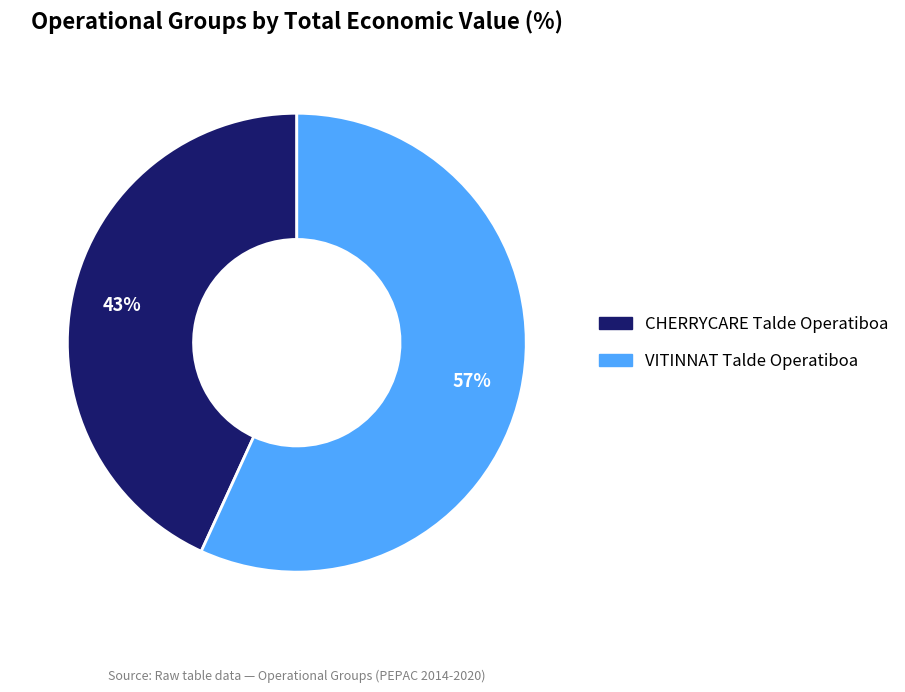

Which has a higher value, VITINNAT Talde Operatiboa or CHERRYCARE Talde Operatiboa?

VITINNAT Talde Operatiboa